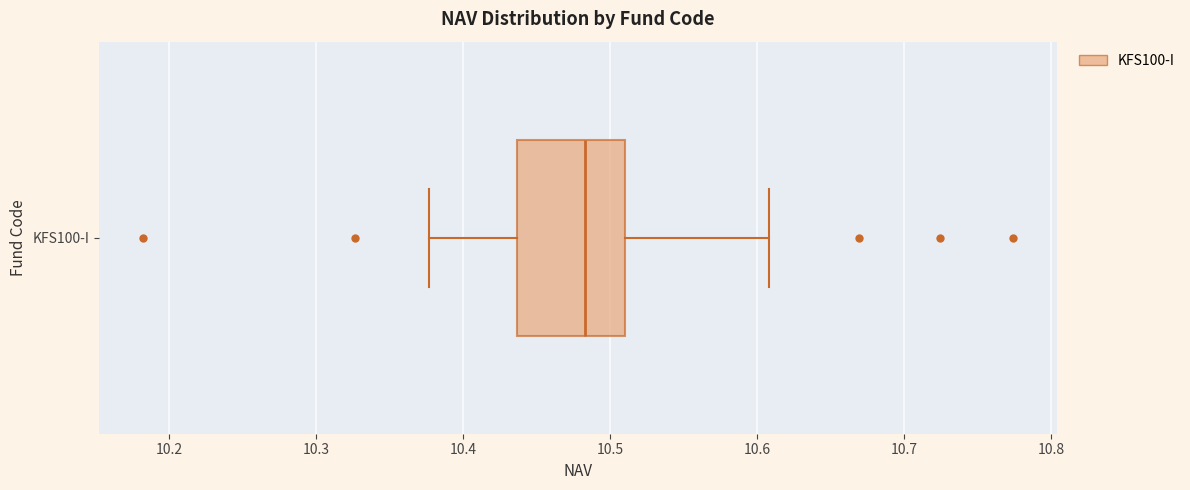

Where is the right edge of the box for KFS100-I on the x-axis? The values are not printed on the chart, so give them approximately, as read against the axis.

10.51